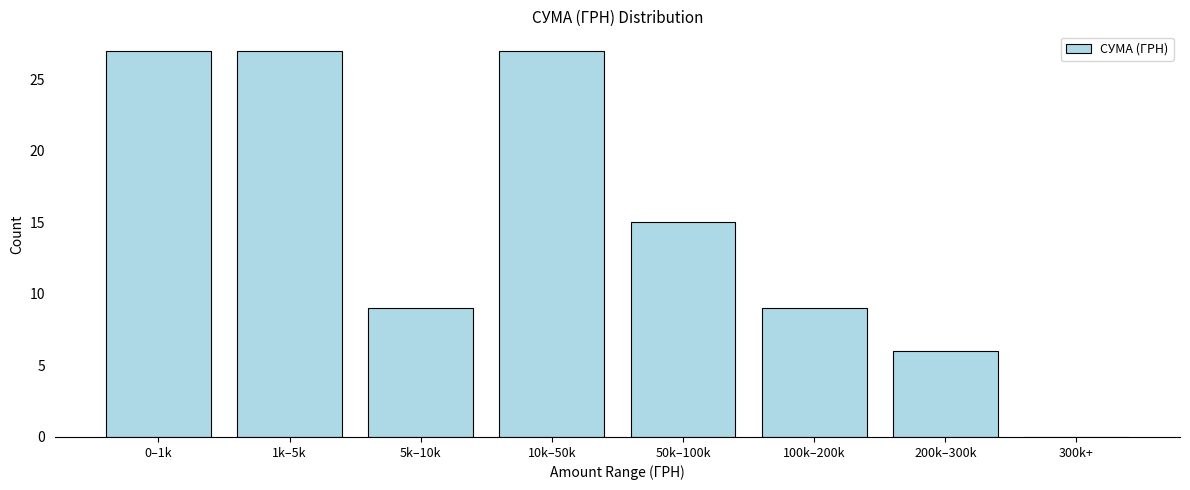

Reading right to left, list all the values displayed in this chart.

300k+=0	200k–300k=6	100k–200k=9	50k–100k=15	10k–50k=27	5k–10k=9	1k–5k=27	0–1k=27